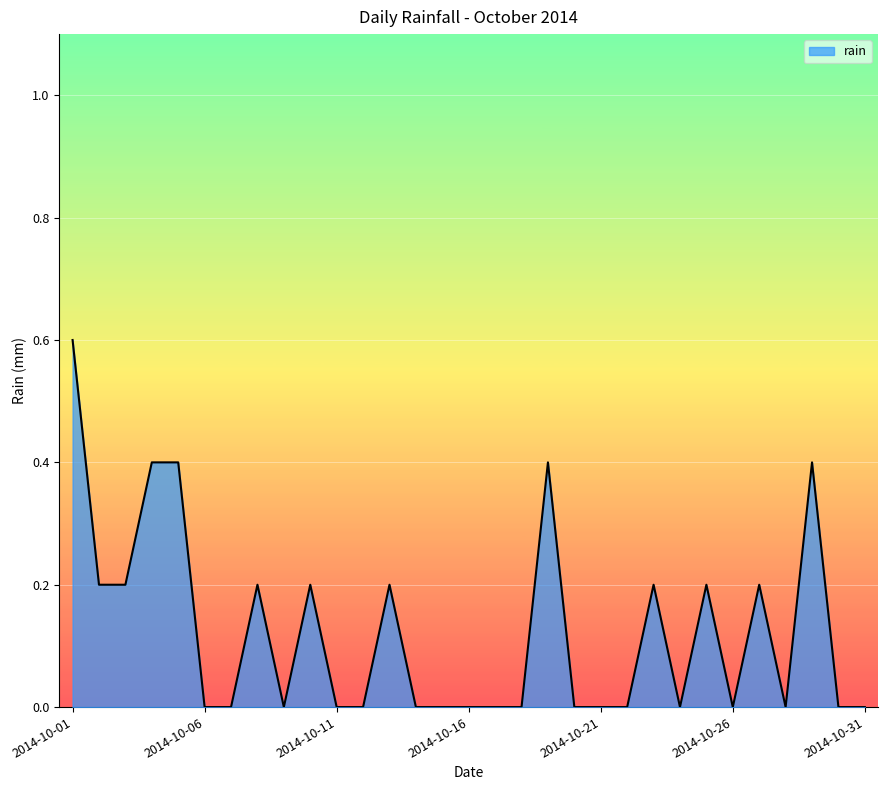

What is the difference between the maximum and minimum values?

0.6